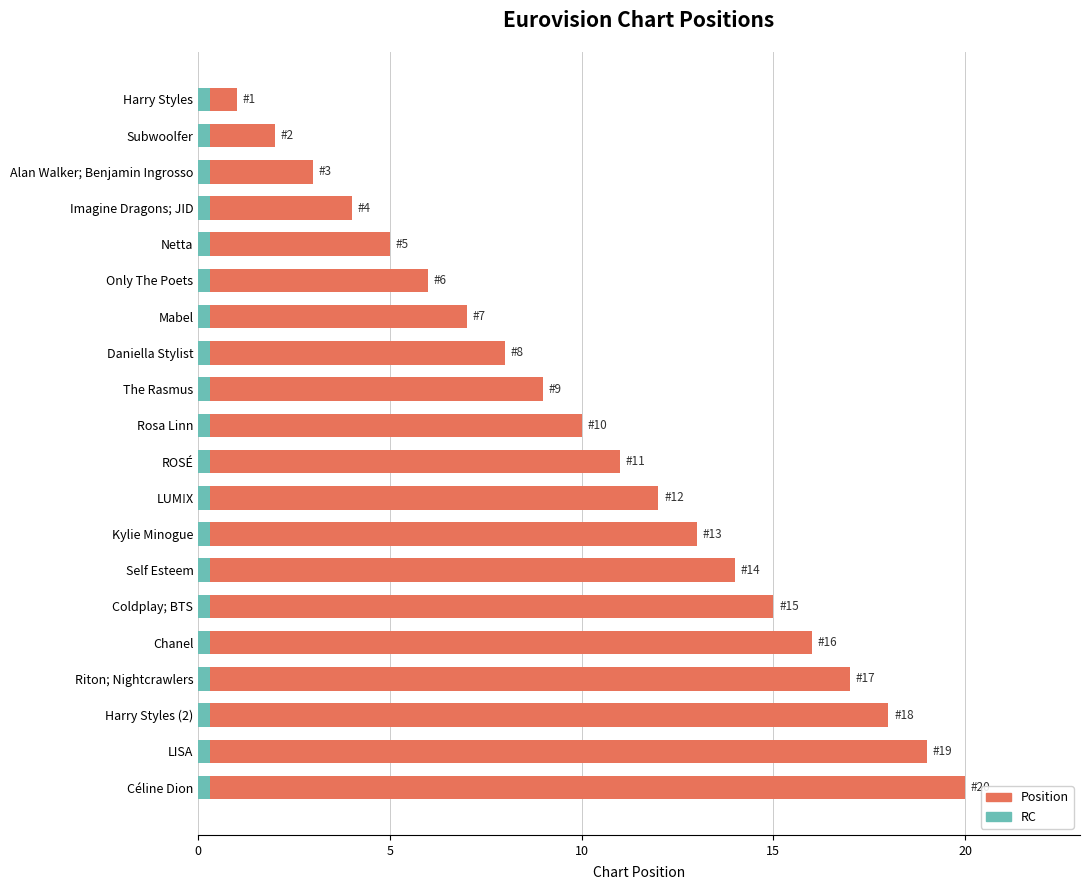

How many bars are there in each group?

2